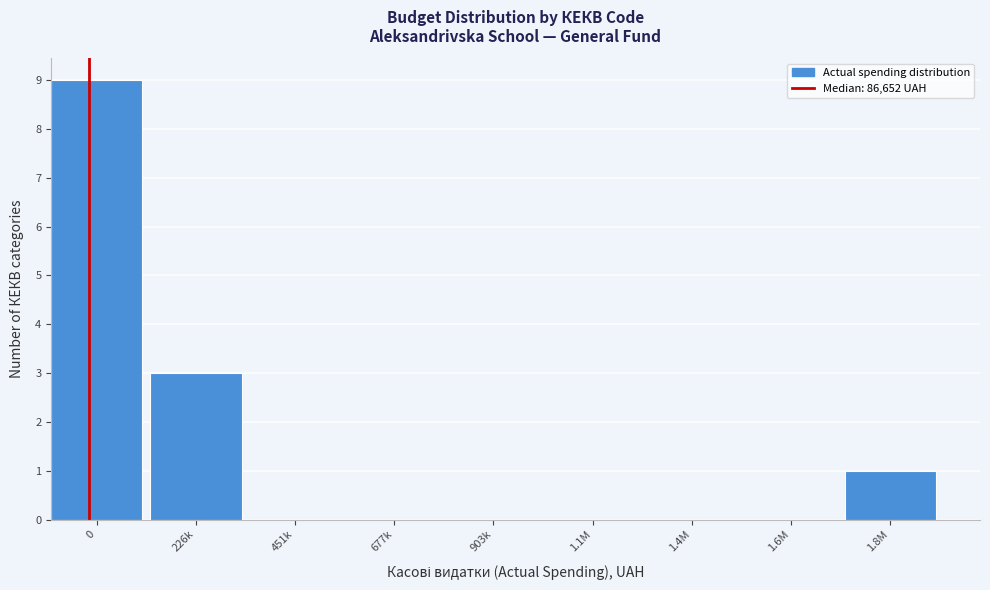

Reading right to left, list all the values displayed in this chart.

1.8M=1	1.6M=0	1.4M=0	1.1M=0	903k=0	677k=0	451k=0	226k=3	0=9